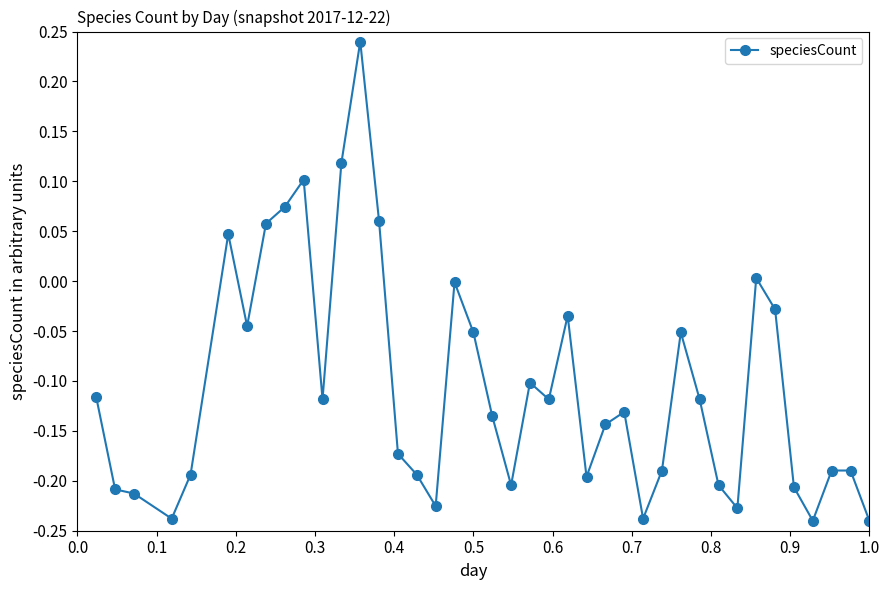

True or false: there are more than 2 points higher than both neighbors.

True